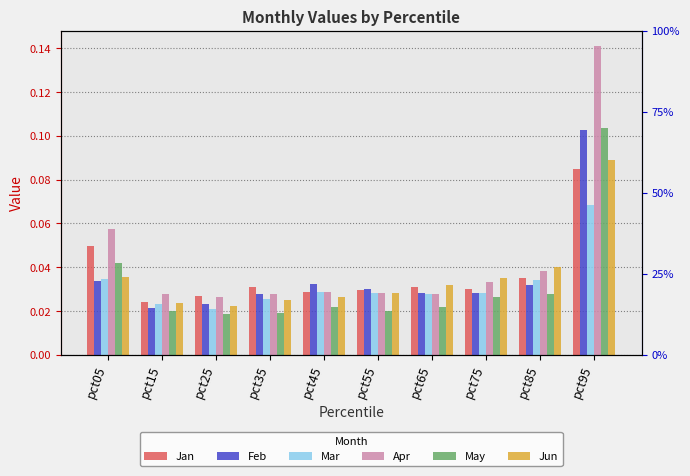

True or false: Jun has a value of 0.0 at pct55.

False